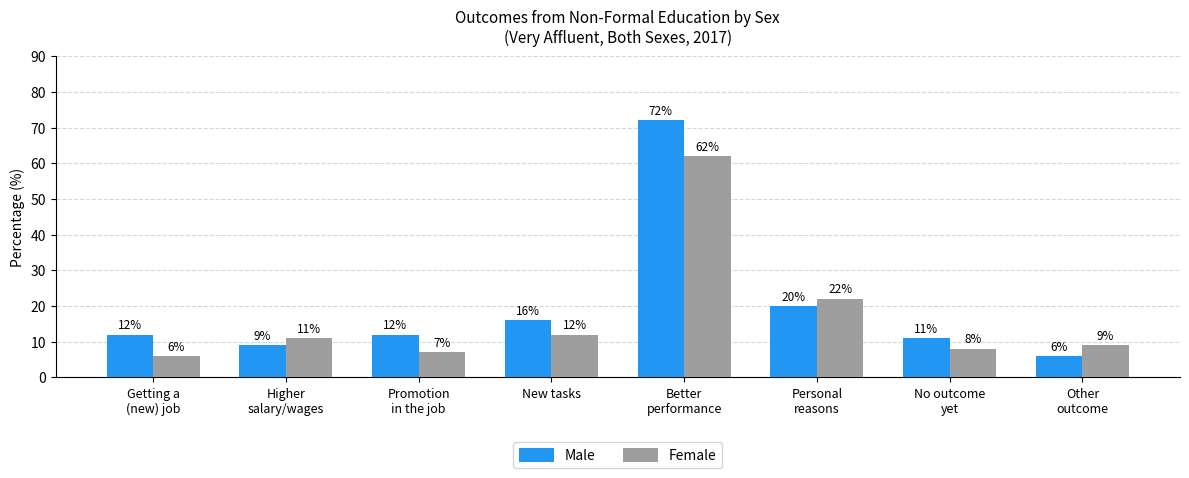

What position from the right is Better
performance?

4